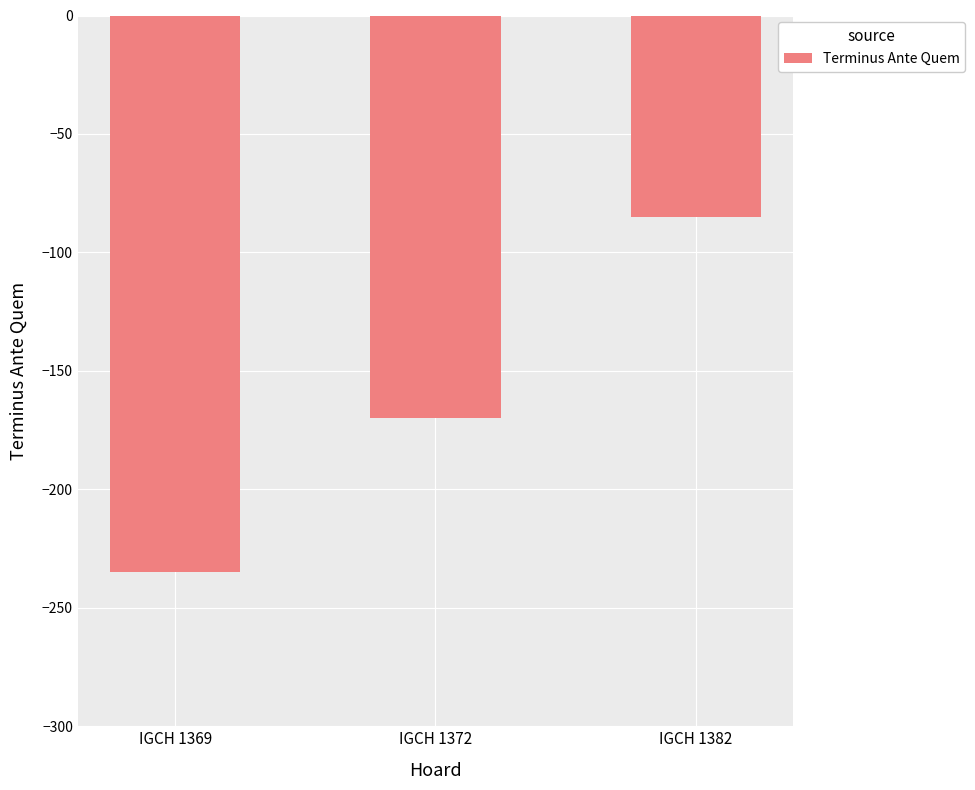

Is it true that the value at IGCH 1382 is -51?

False